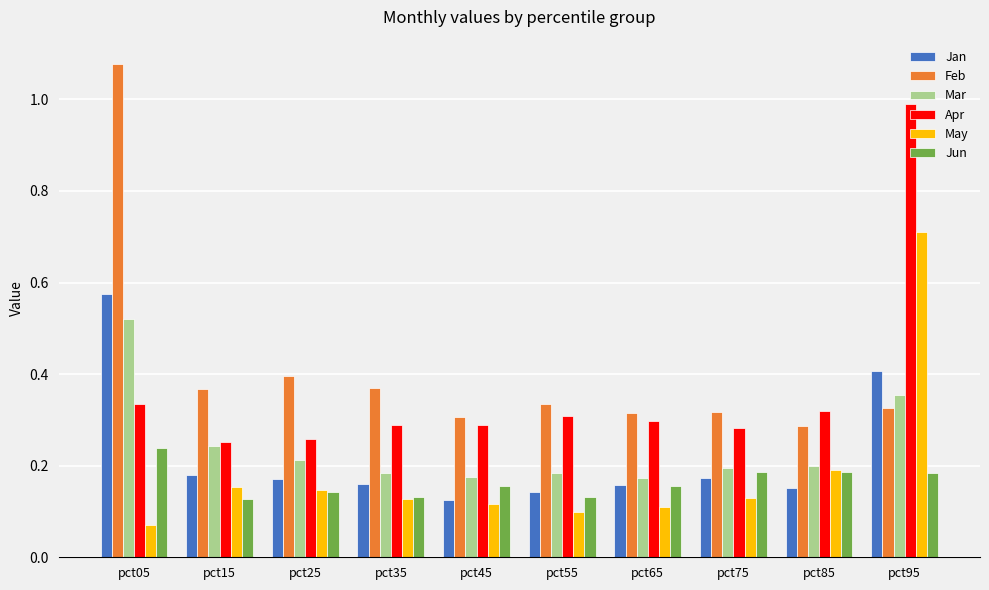

At which category is the sum across all series the highest?

pct95